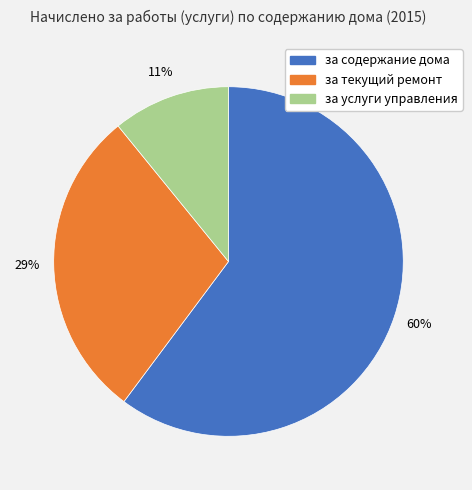

Which has a higher value, за содержание дома or за текущий ремонт?

за содержание дома